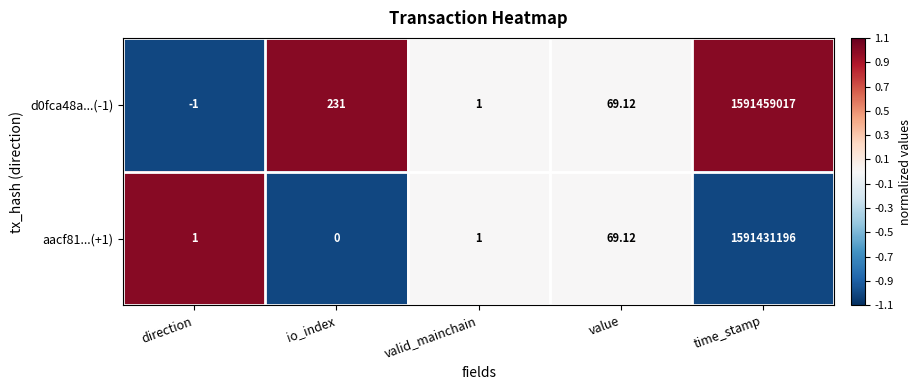

Which label corresponds to the smallest value in the chart?

direction